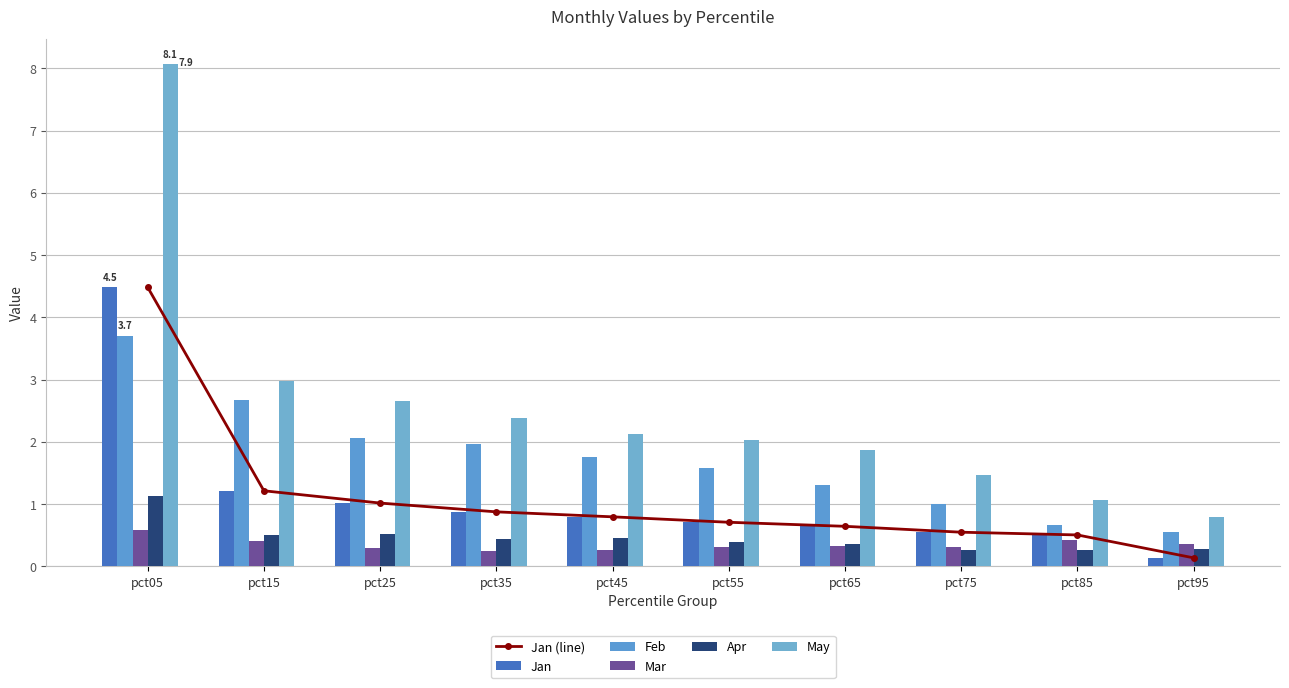

Where is Apr nearest to the value 0?

pct85